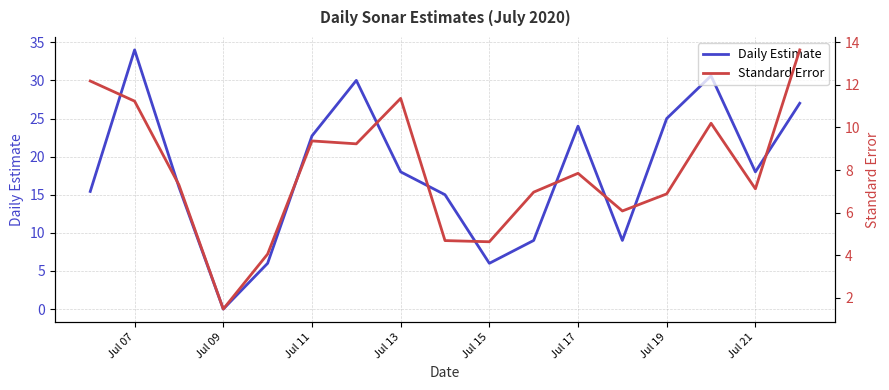

Which series has the largest total across all categories?

Daily Estimate